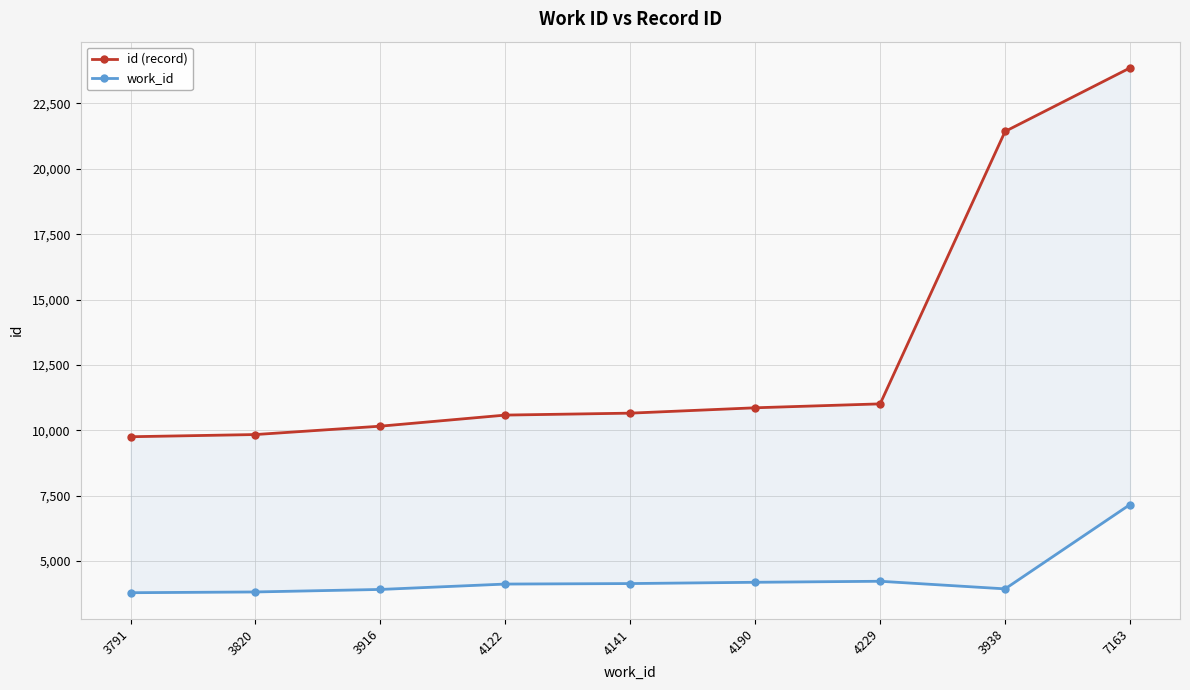

What is the sum of all work_id values?

39310